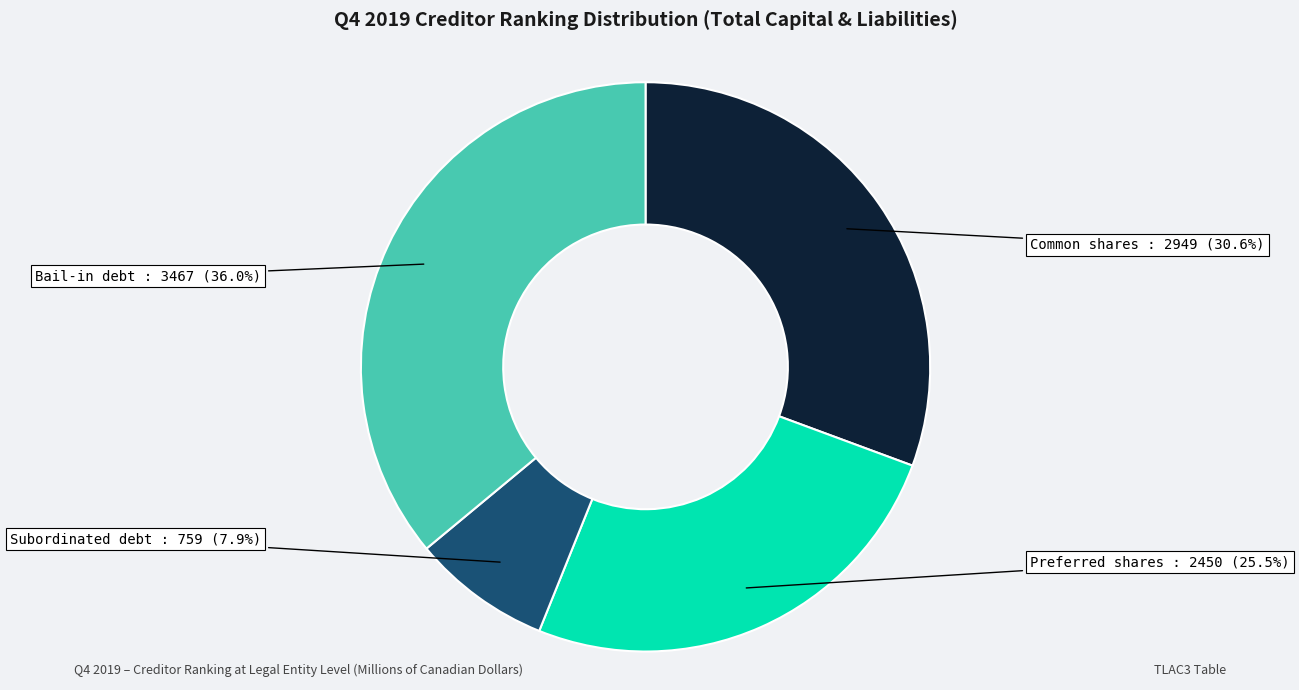

What is the ratio of the value at Subordinated debt to the value at Bail-in debt?

0.2